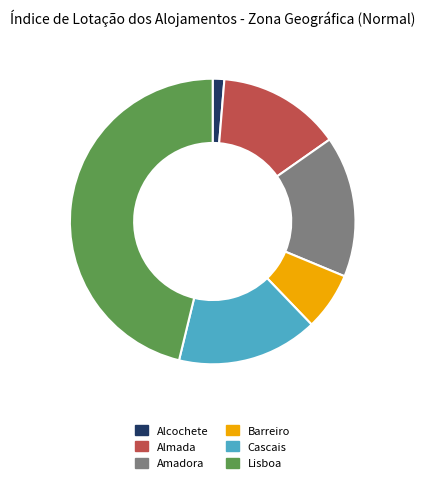

Does Cascais represent more than half of the total?

No